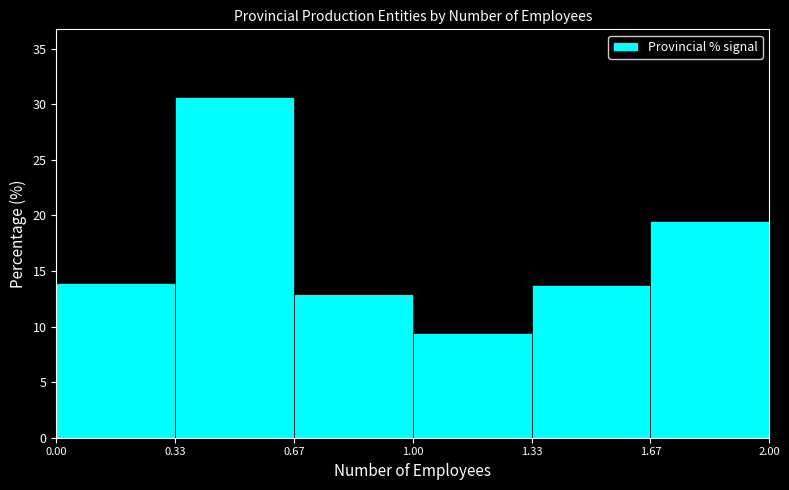

How tall is the bar that spans 1.00 to 1.33 on the x-axis? The values are not printed on the chart, so give them approximately, as read against the axis.

9.5